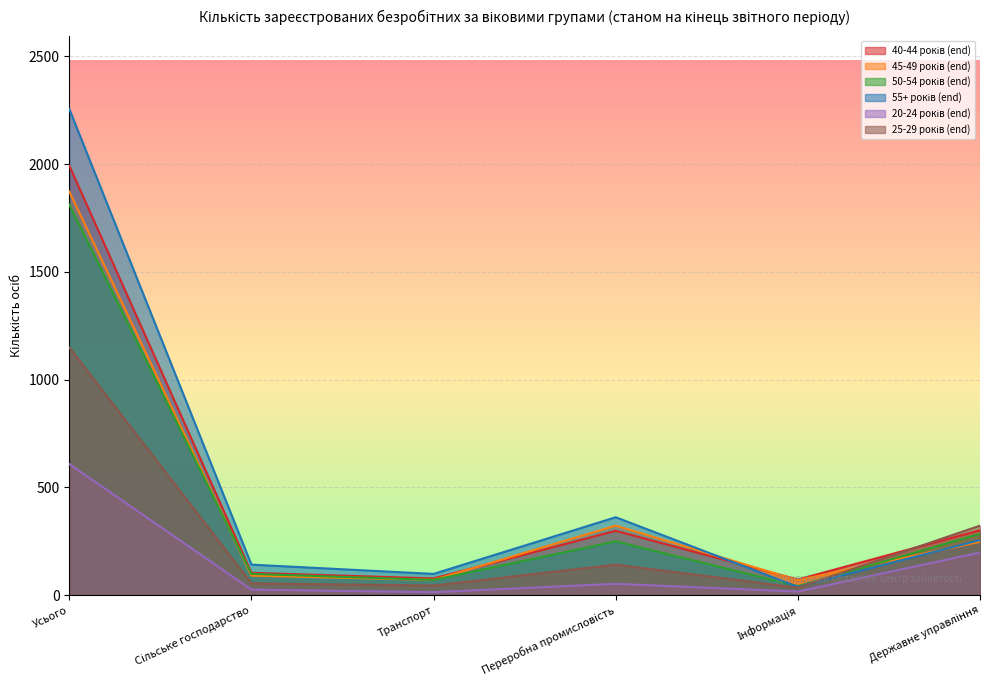

How many interior local valleys does the 55+ років (end) series have?

2